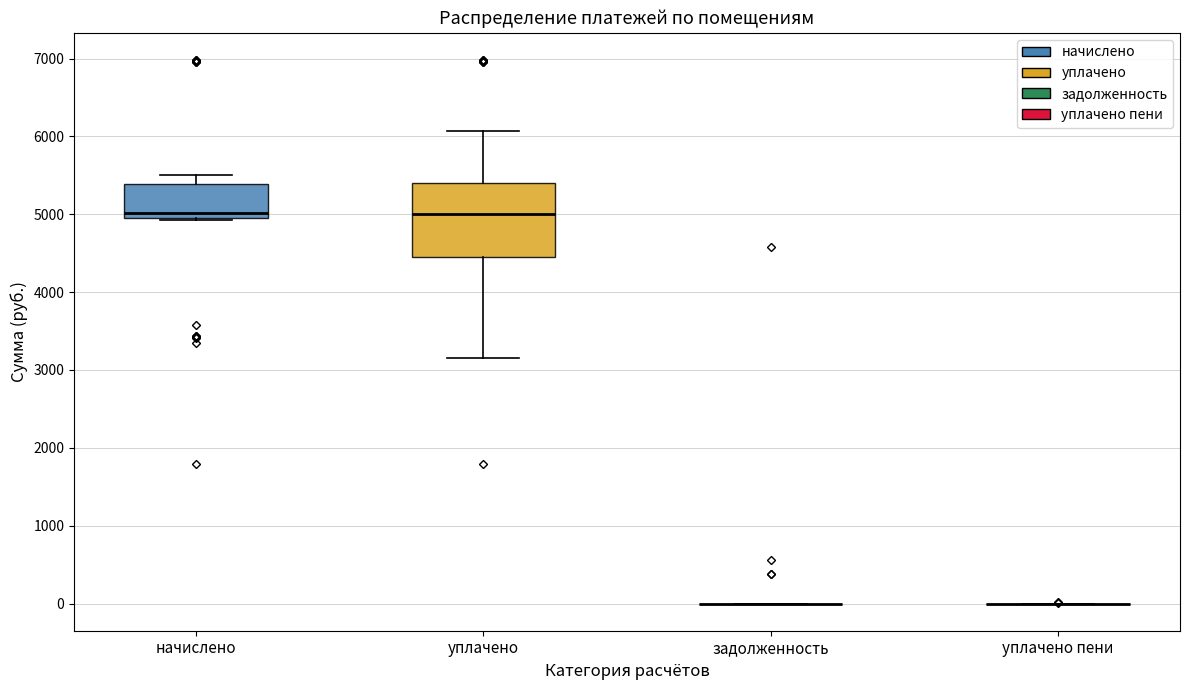

Comparing the boxes themselves (not the whiskers), which one is the tallest?

уплачено